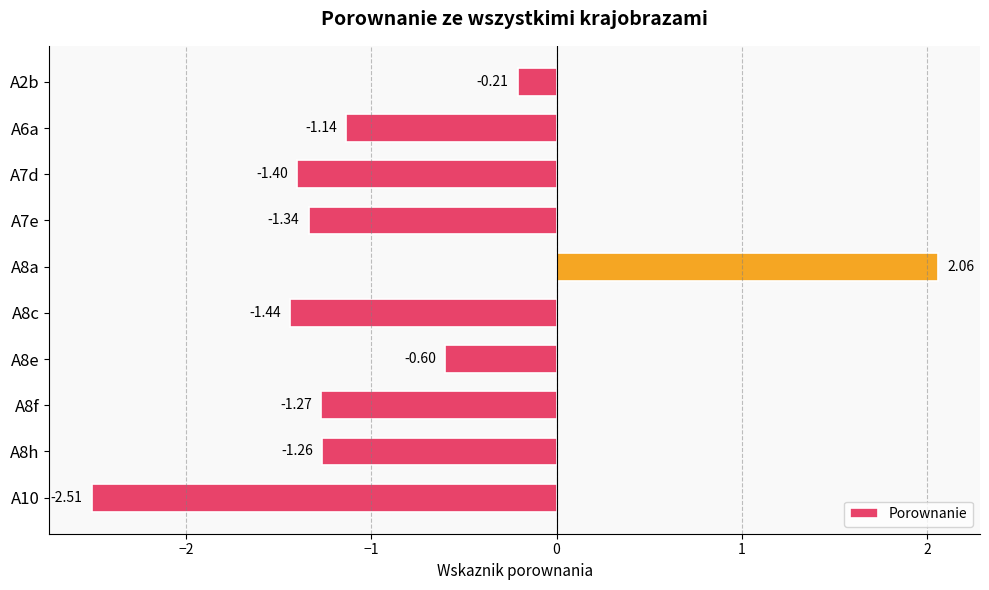

What is the change in value from A8c to A8e?

+0.8